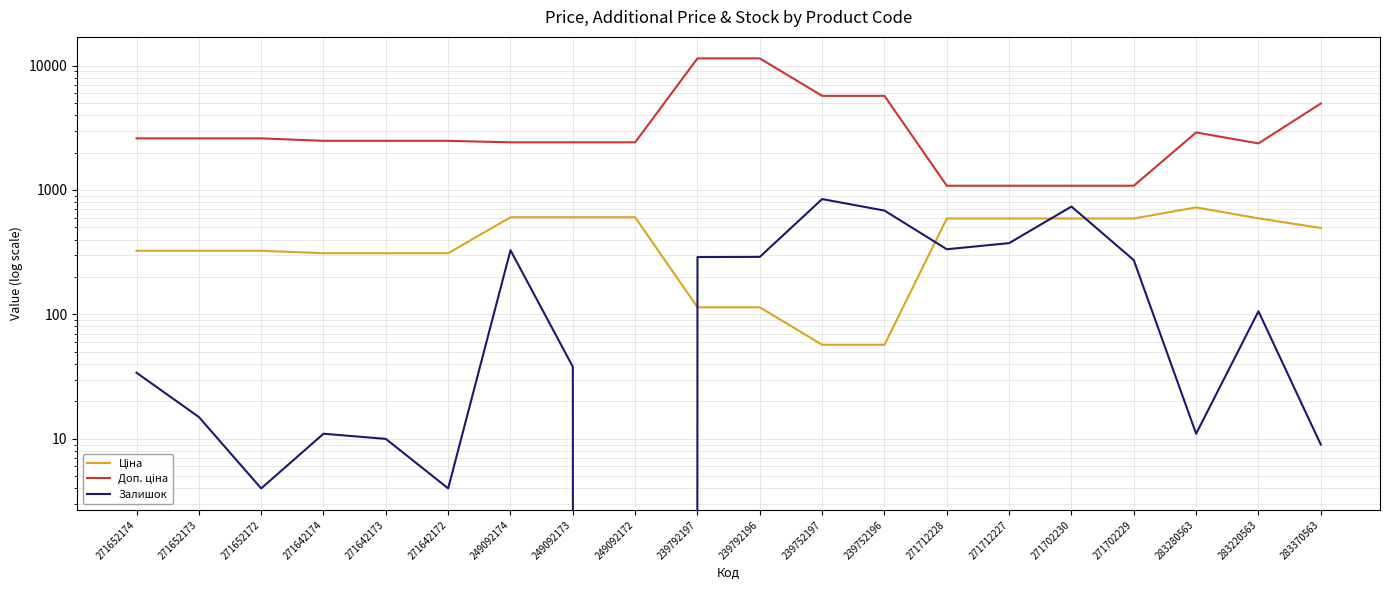

What are all the series names shown in the legend?

Ціна, Доп. ціна, Залишок